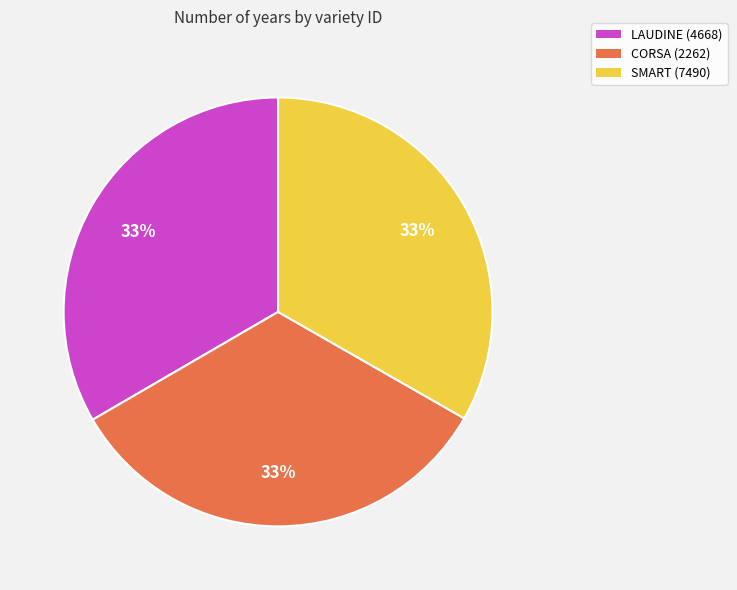

What percentage is the CORSA (2262) slice, to the nearest percent?

33%